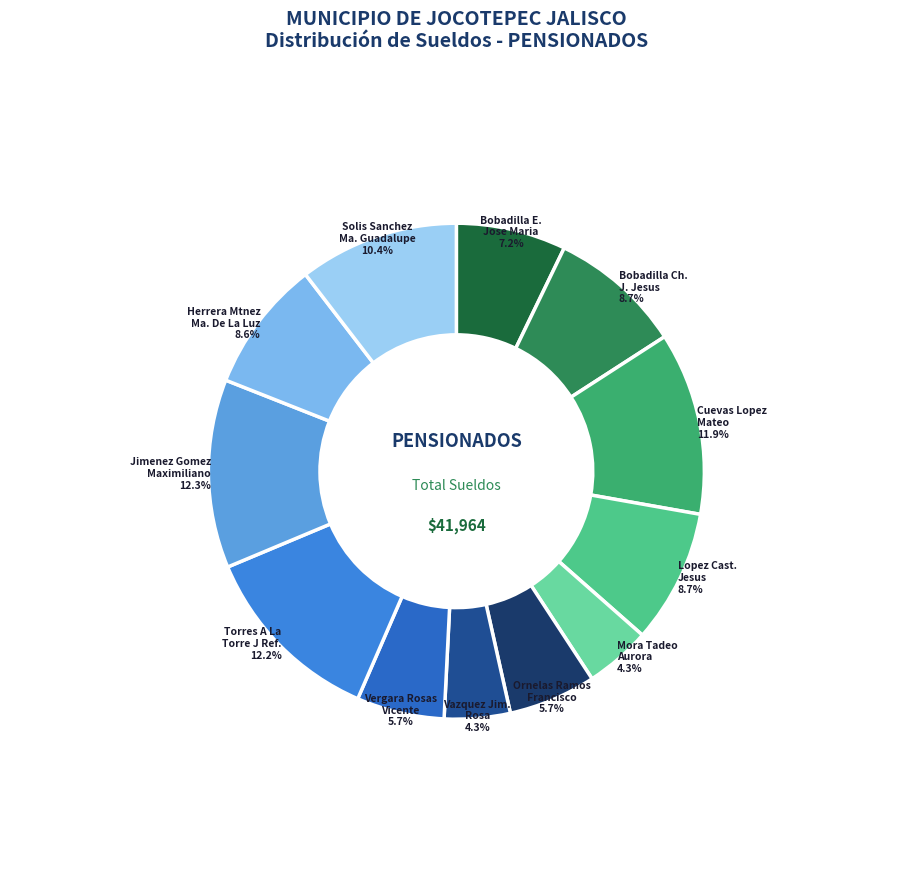

Which category has the biggest portion of the pie?

Jimenez Gomez Maximiliano